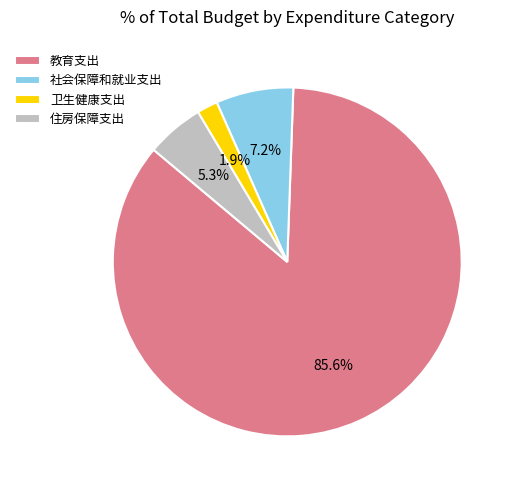

Which slice is the smallest?

卫生健康支出